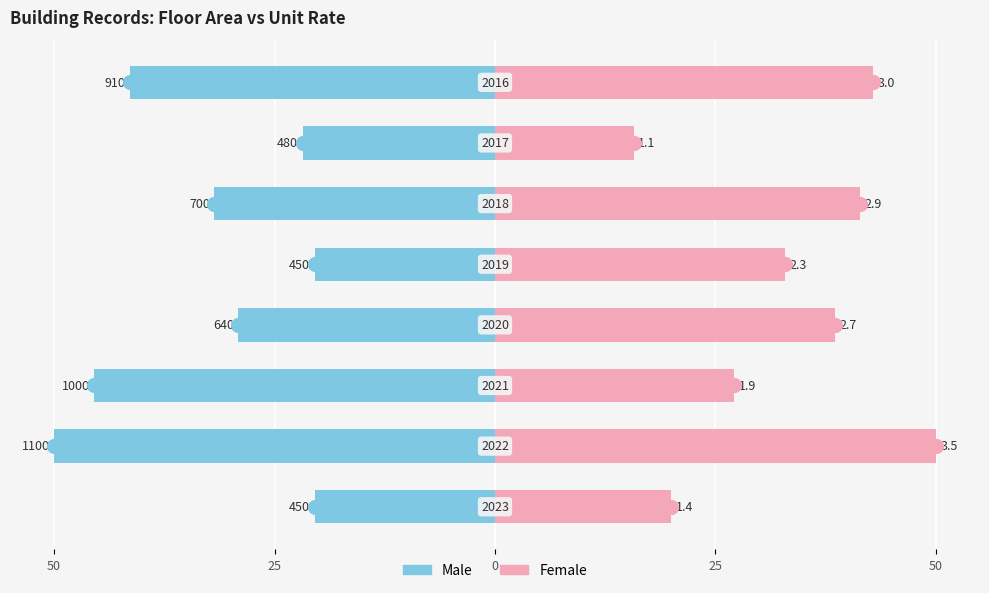

What are all the series names shown in the legend?

Male, Female